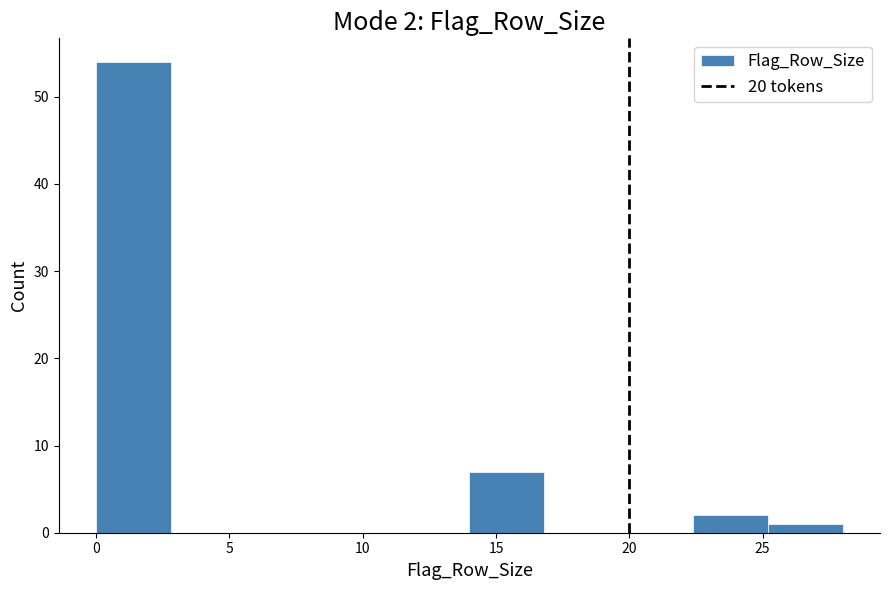

Which range on the x-axis has the tallest bar?

0.0 to 2.8